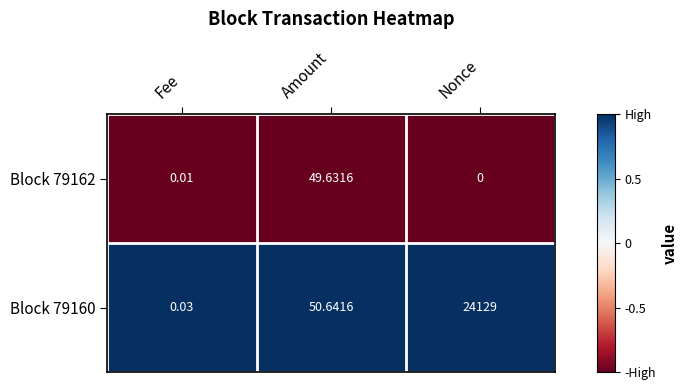

Where is Block 79162 nearest to the value 24?

Fee